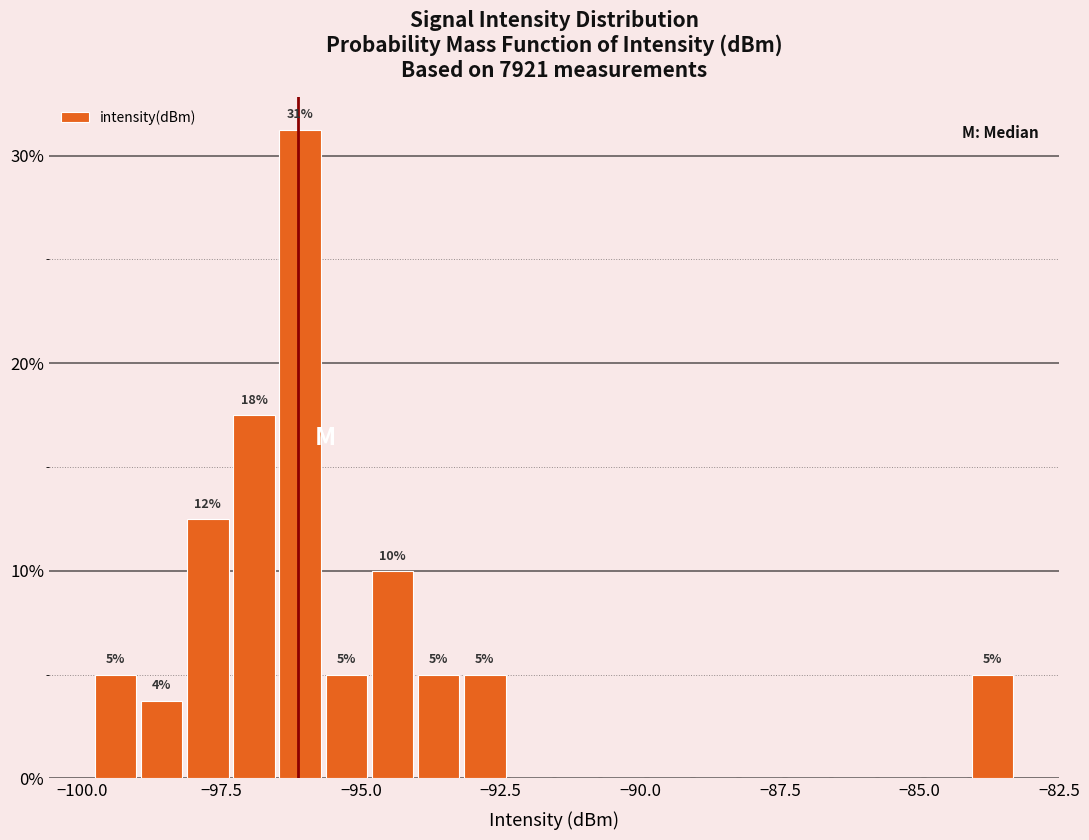

Around what value on the x-axis is the tallest bar? Give the approximate position of its centre, as read against the axis.

-96.0